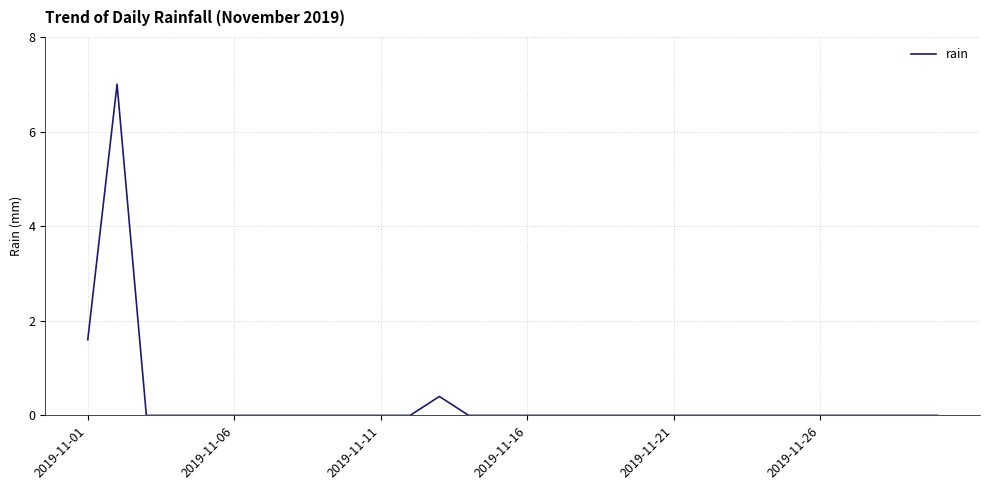

What is the difference between the maximum and minimum values?

7.0